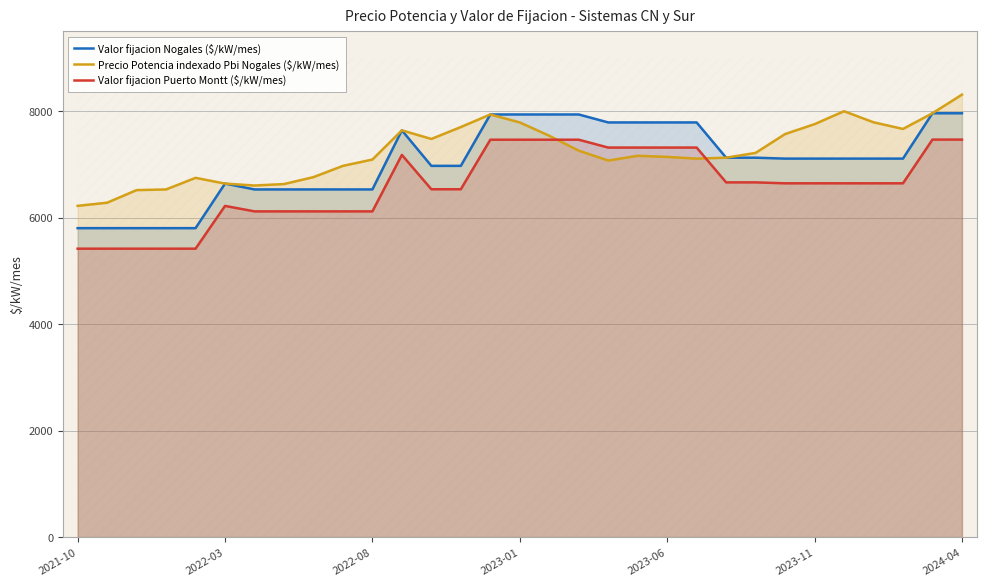

What is the difference between the highest and lowest values at 18?

716.1